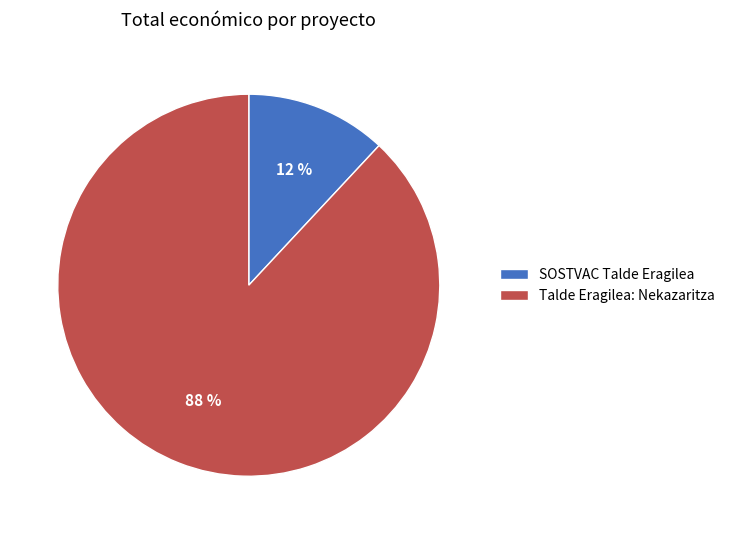

What is the majority slice?

Talde Eragilea: Nekazaritza